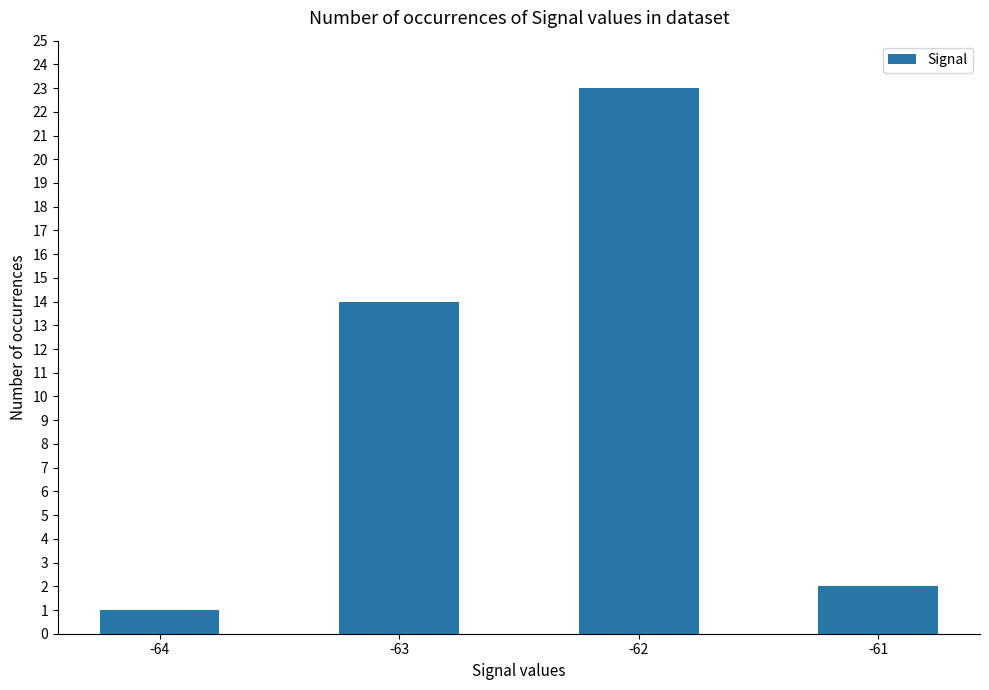

Count the number of categories in the chart.

4